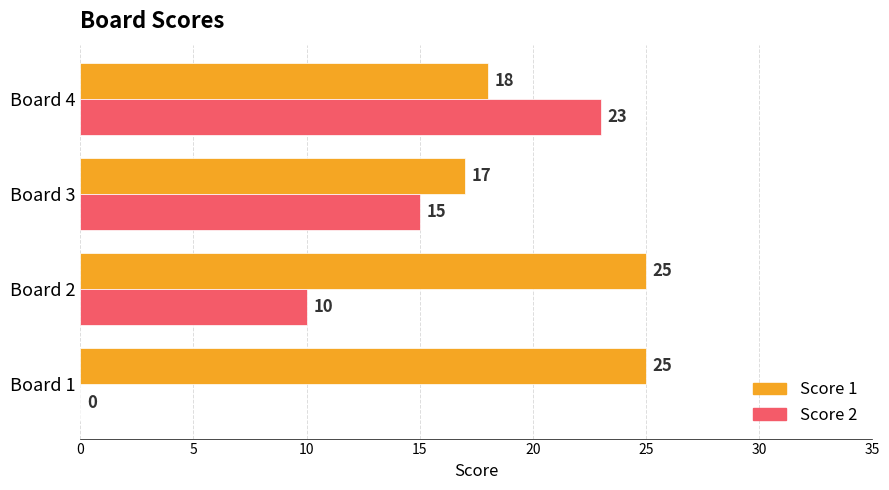

Which series changed the most between Board 2 and Board 3?

Score 1